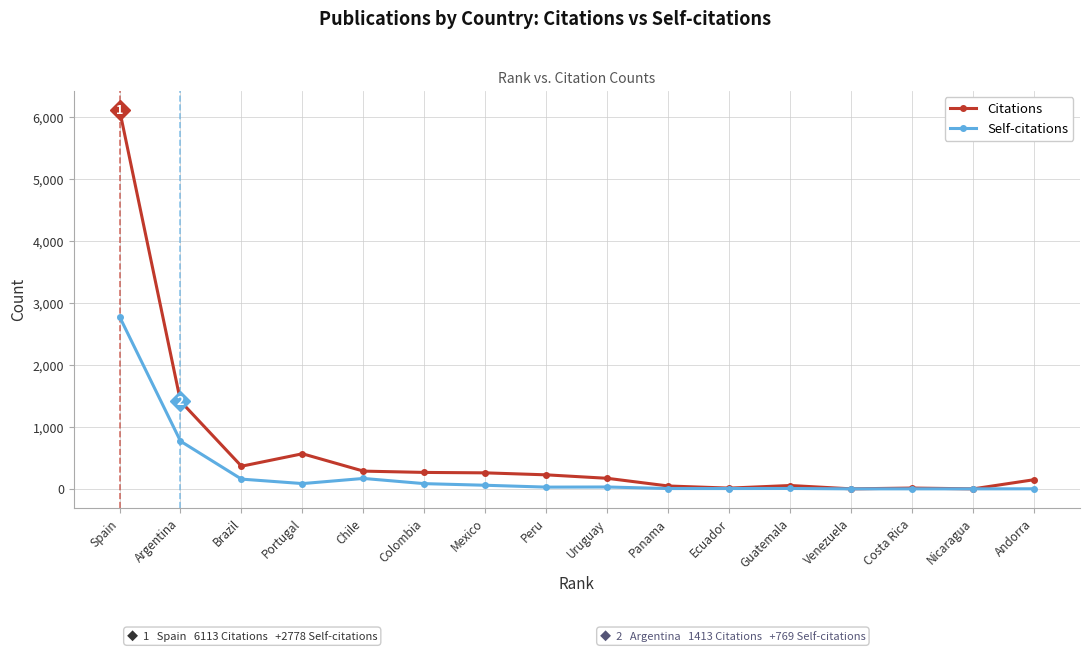

List the series in order of their overall mean, lowest first.

Self-citations, Citations